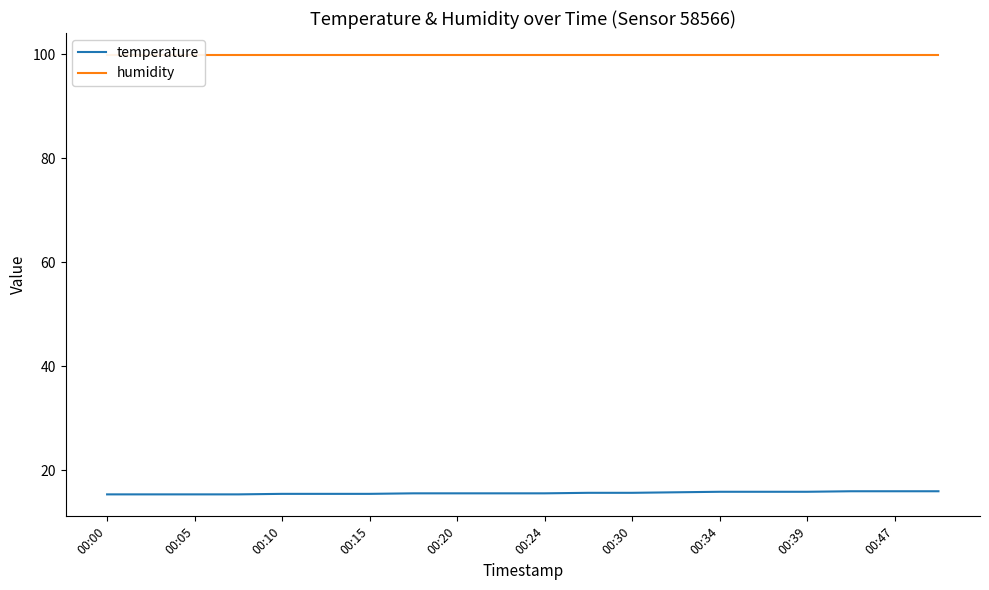

Is it true that temperature equals 15.9 at 00:39?

True